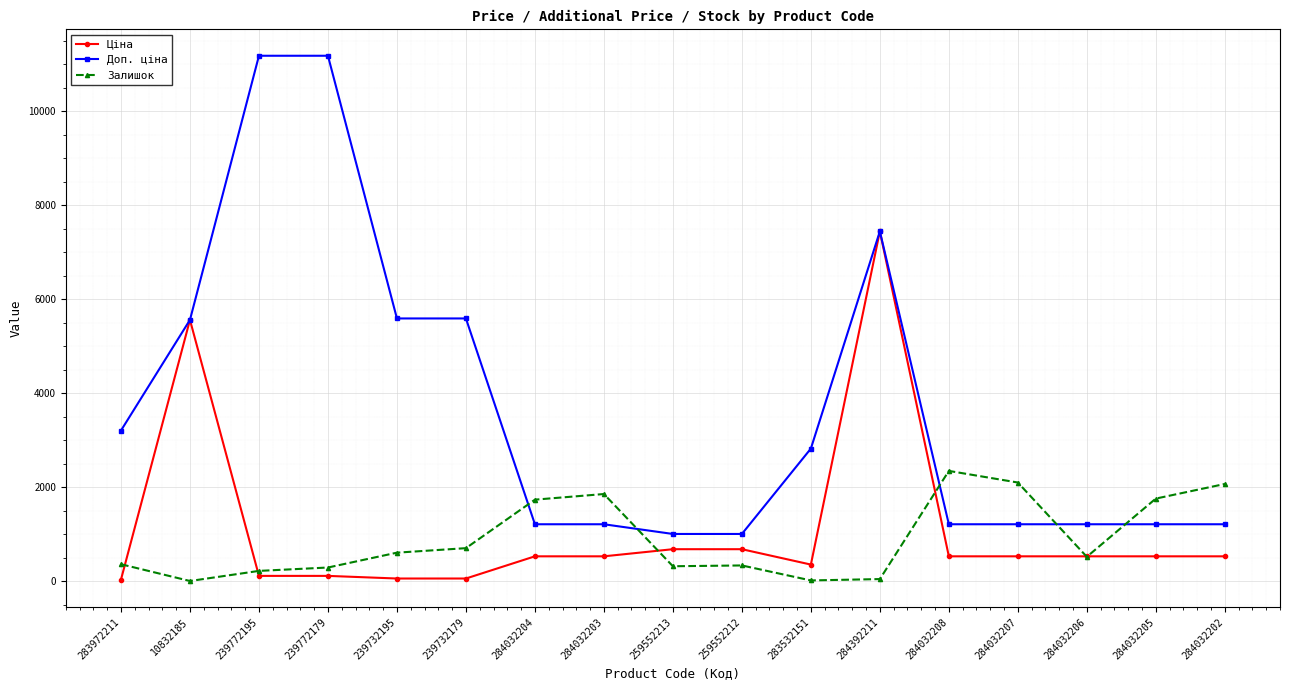

Does the chart display data point markers on the line(s)?

Yes